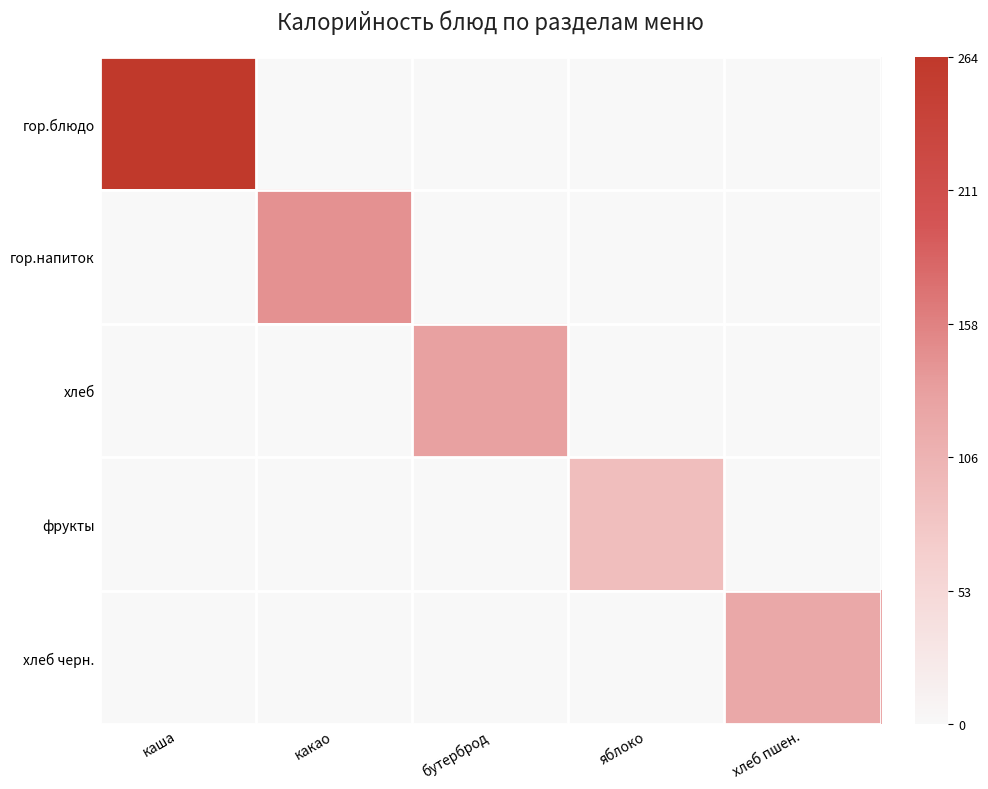

Which category has the lowest value across all series?

какао